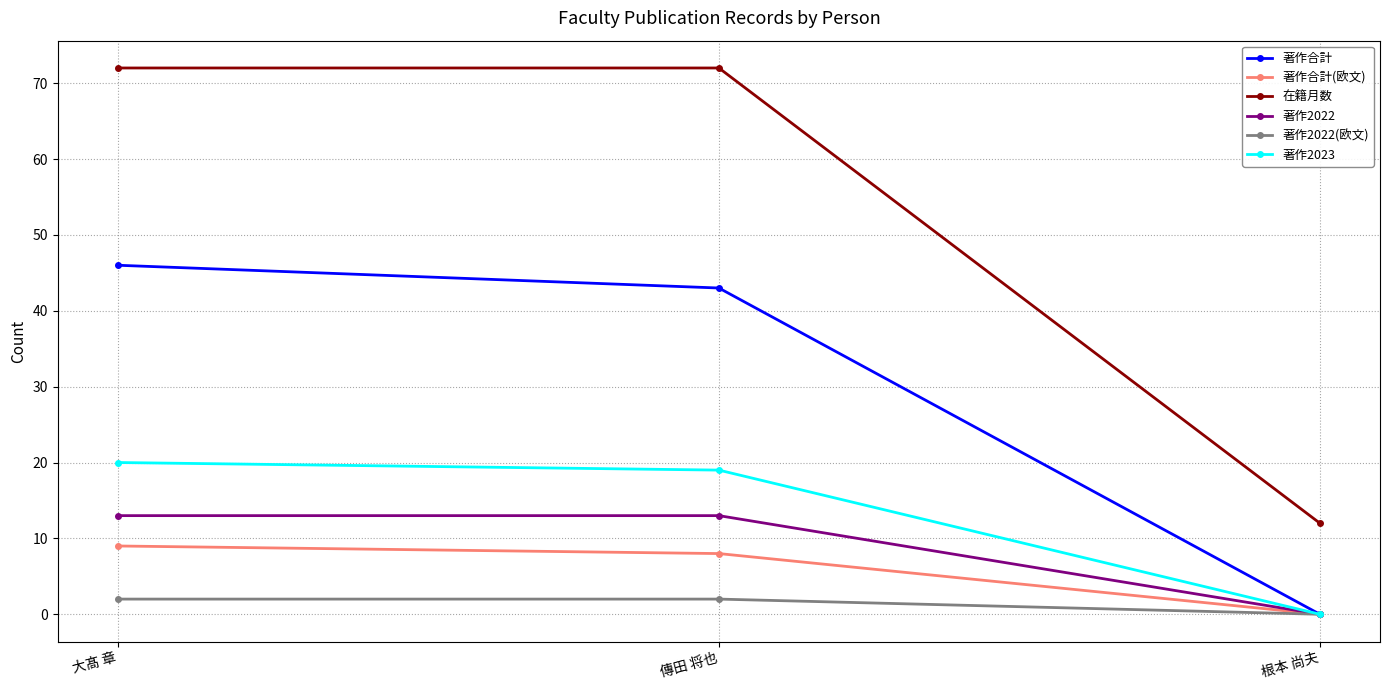

Reading left to right, list all the values displayed in this chart.

著作合計: 46	43	0
著作合計(欧文): 9	8	0
在籍月数: 72	72	12
著作2022: 13	13	0
著作2022(欧文): 2	2	0
著作2023: 20	19	0